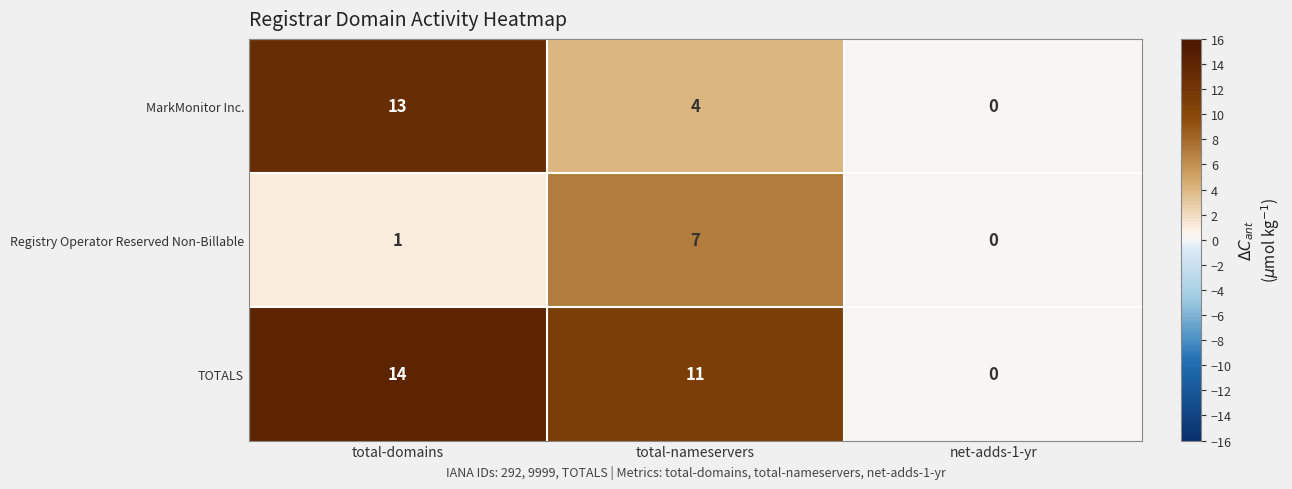

Which label corresponds to the smallest value in the chart?

net-adds-1-yr